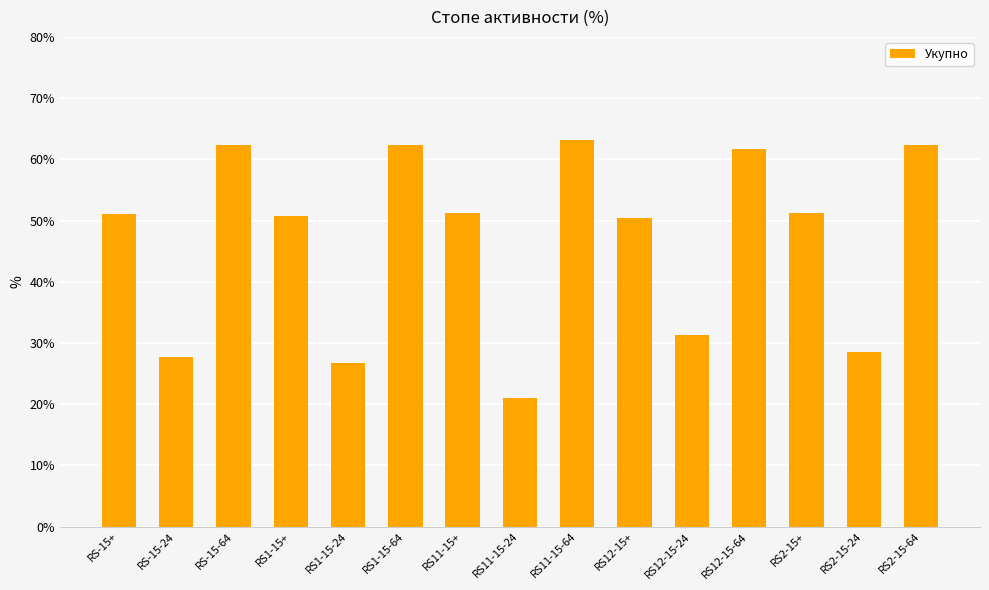

What position from the left is RS-15-64?

3